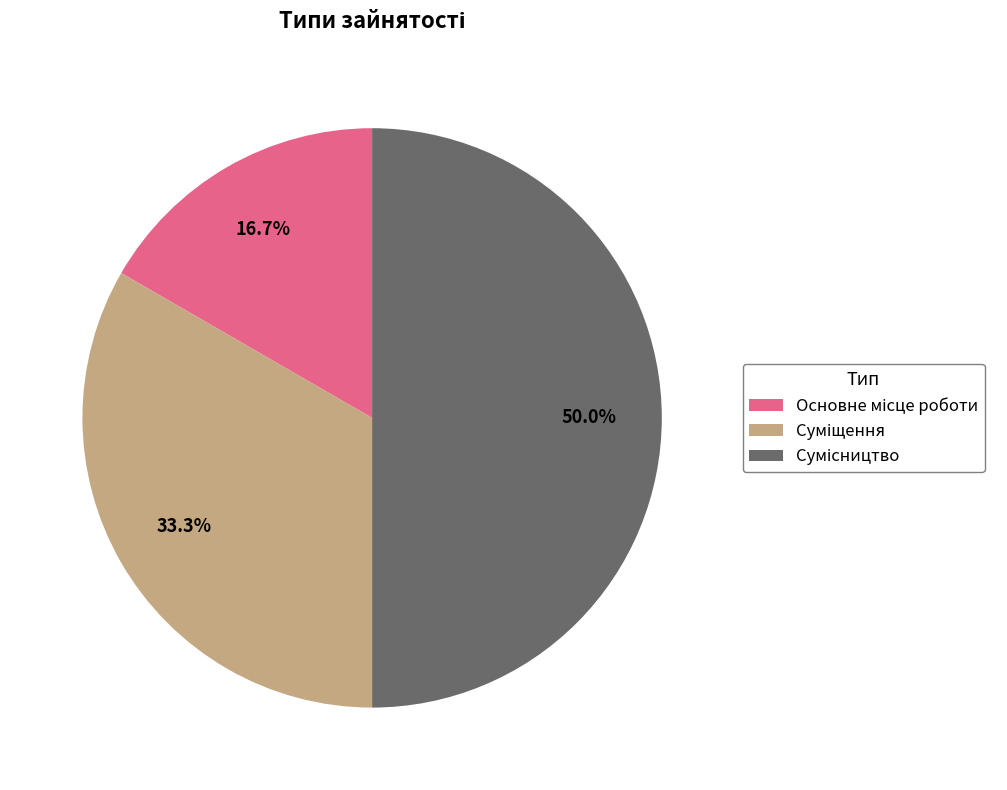

What is the change in value from Суміщення to Сумісництво?

+1